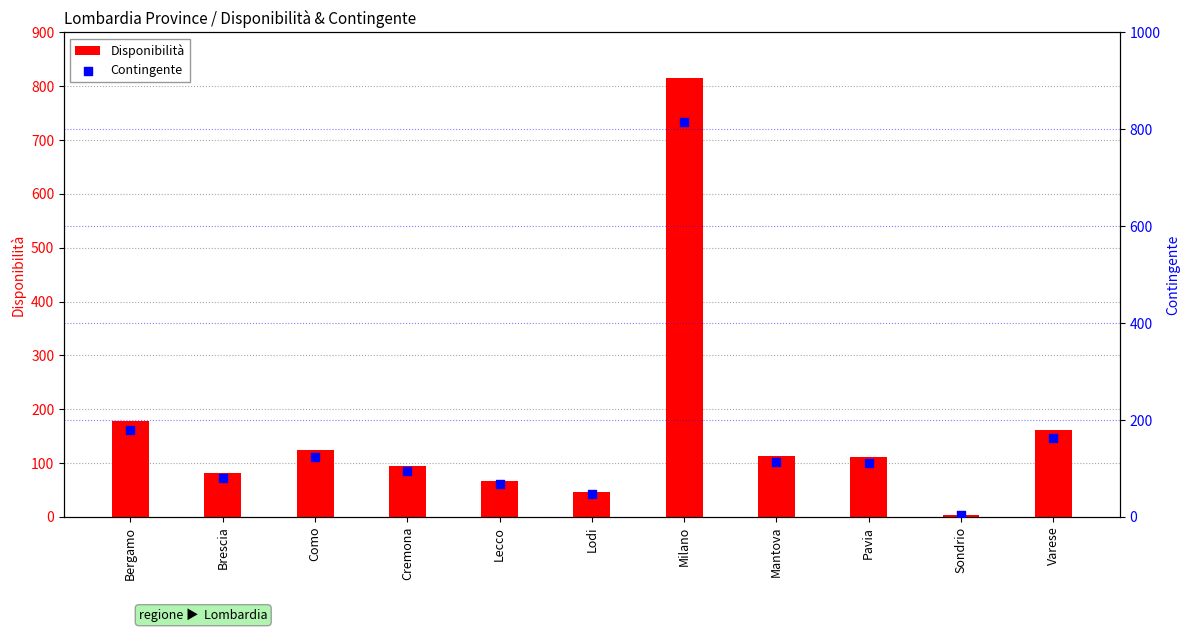

Is the value of Contingente at Mantova greater than the value of Disponibilità at Cremona?

Yes